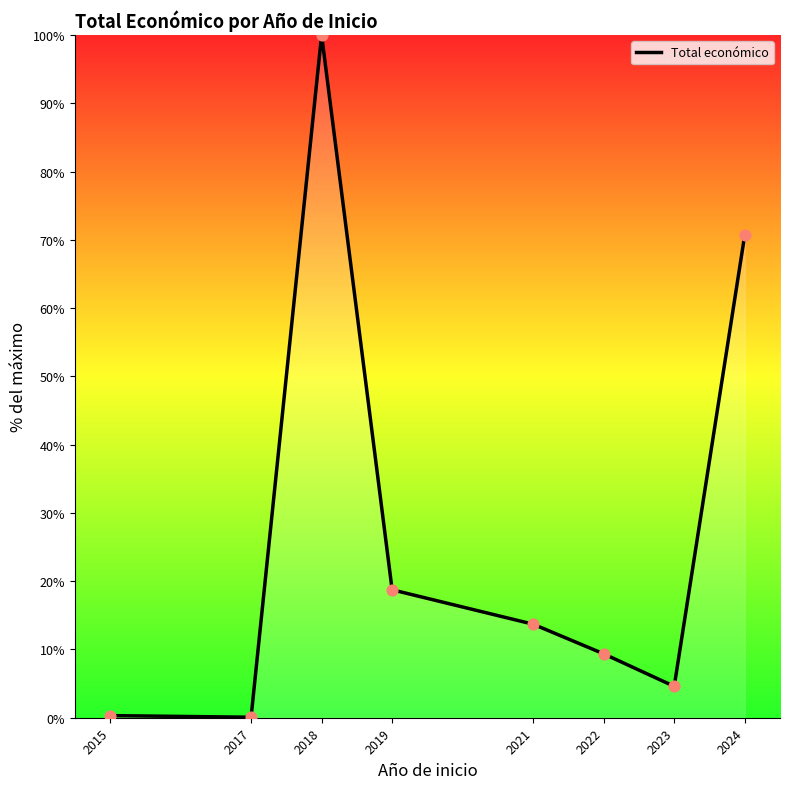

What is the ratio of the value at 2022 to the value at 2018?

0.1